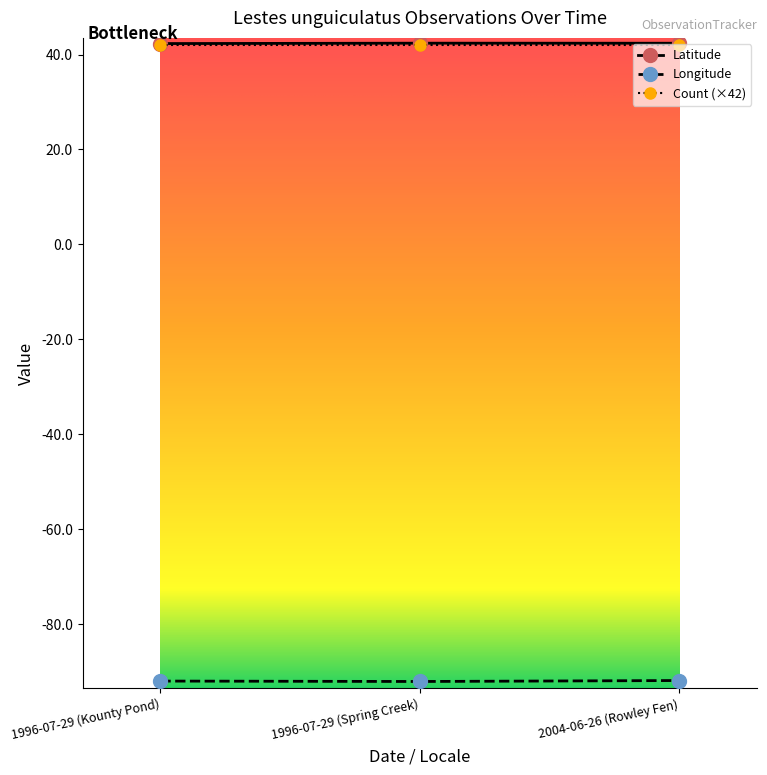

What is the lowest value of the Count (×42) series?

42.0